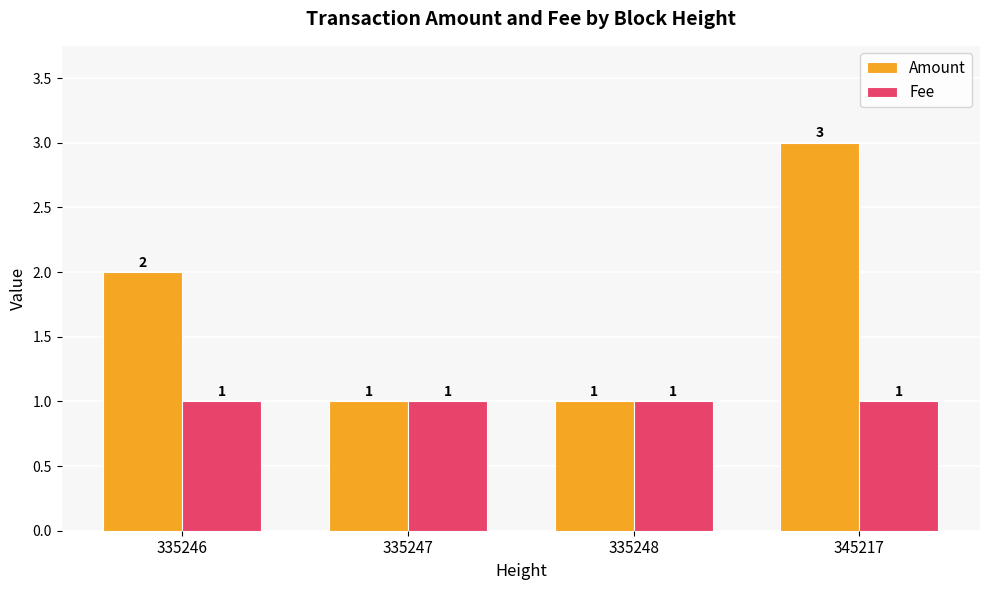

Reading left to right, extract all data points from this chart.

Amount: 335246=2.0	335247=1.0	335248=1.0	345217=3.0
Fee: 335246=1.0	335247=1.0	335248=1.0	345217=1.0